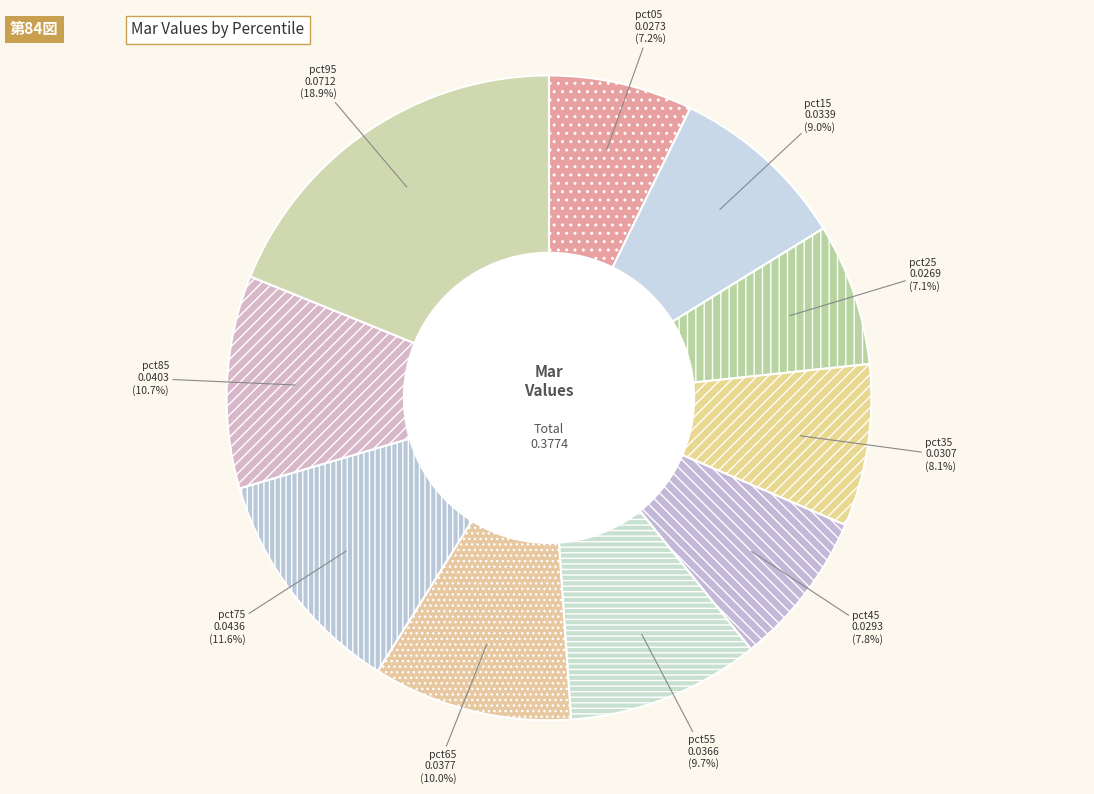

To the nearest percent, what is the difference between the pct55 and pct45 slice percentages?

2%